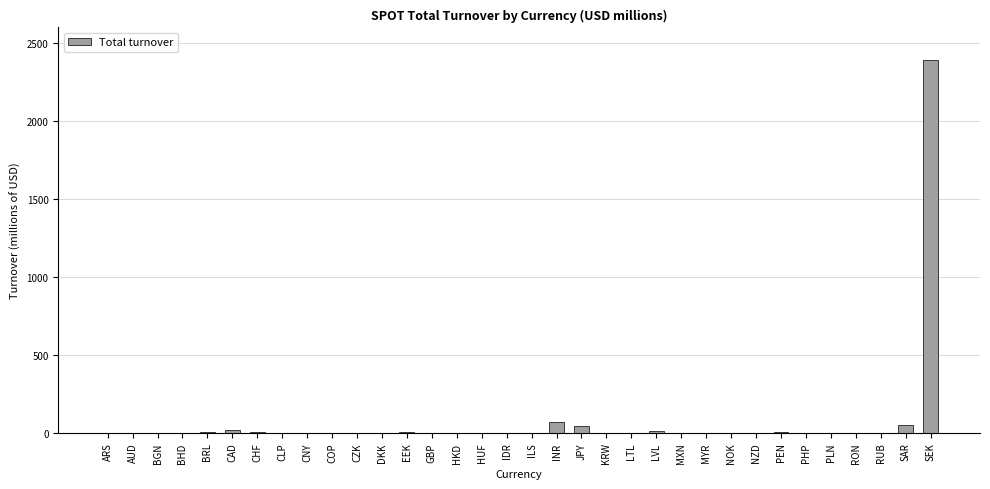

What is the change in value from CAD to HUF?

-16.2